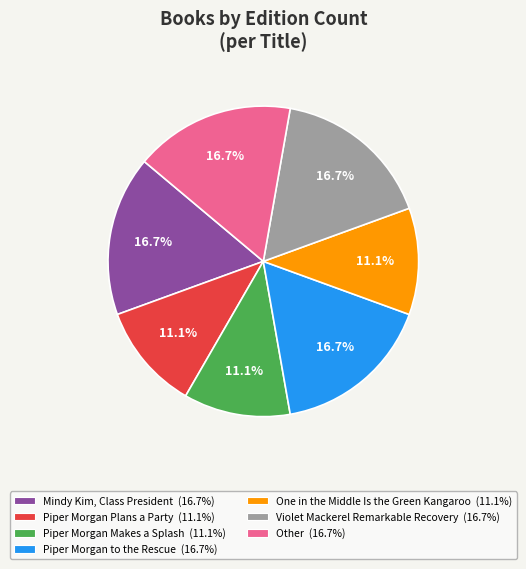

To the nearest percent, what is the difference between the largest and smallest slice percentages?

6%